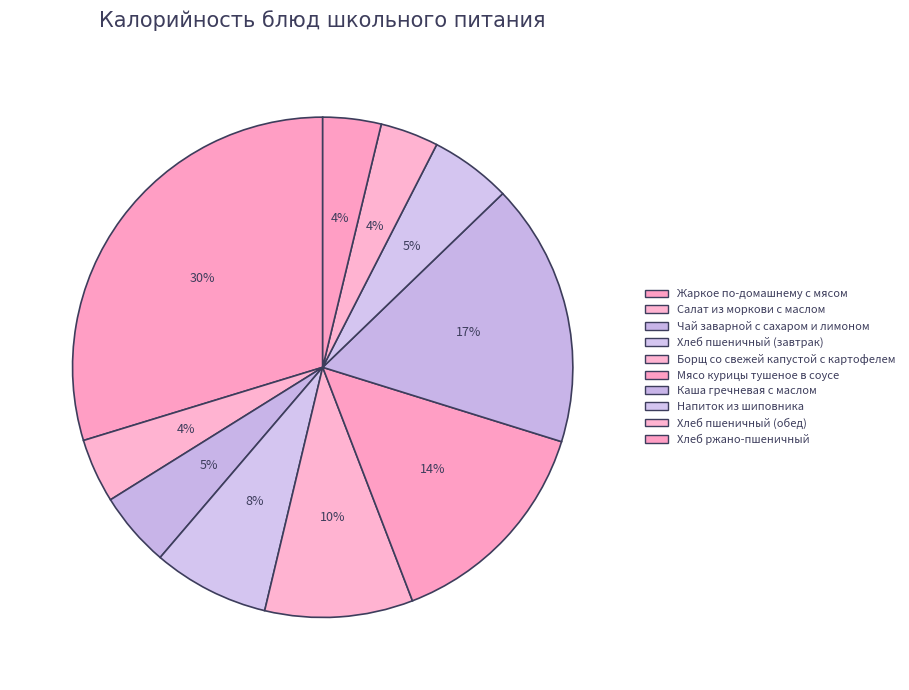

What percentage is the Хлеб пшеничный (обед) slice, to the nearest percent?

4%